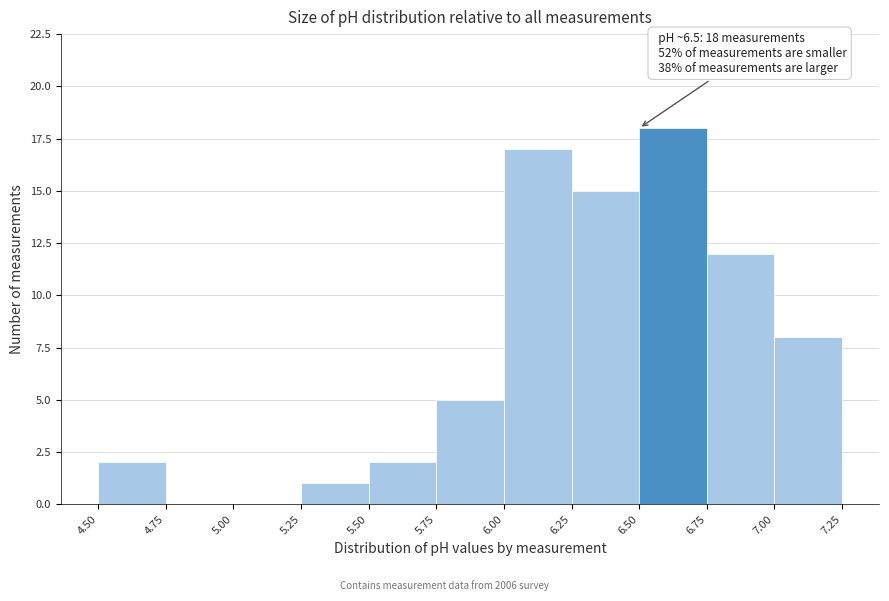

Which range on the x-axis has the tallest bar?

6.50 to 6.75